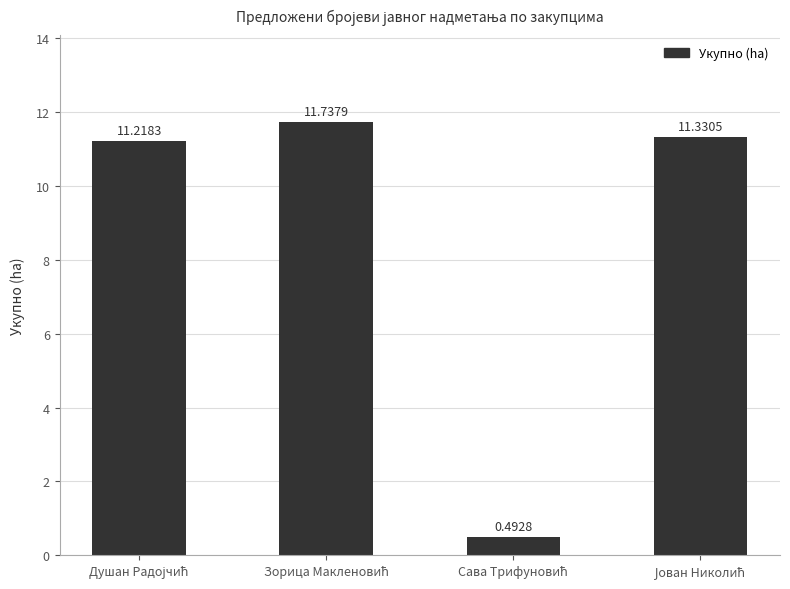

What is the average value?

8.7